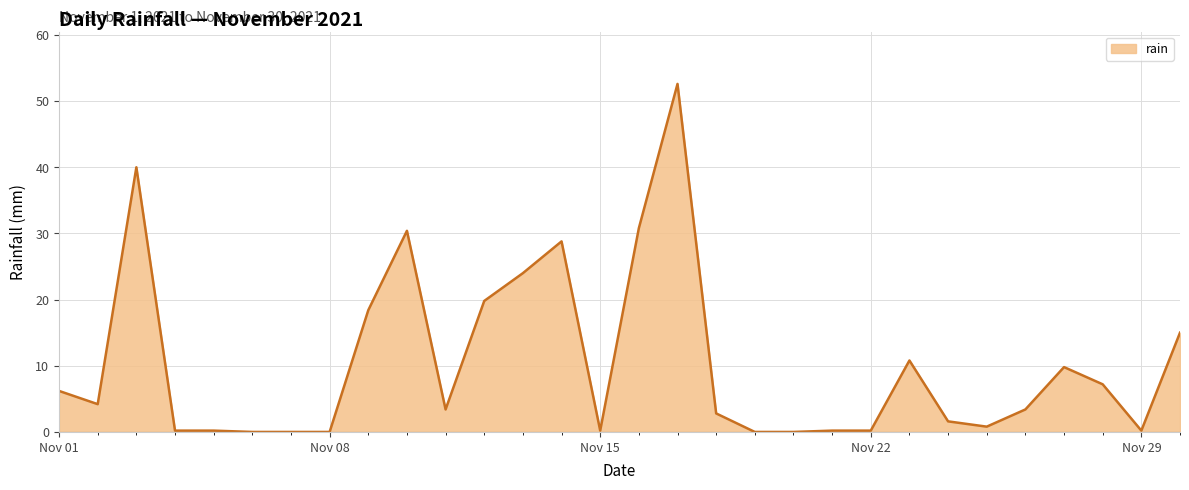

What is the difference between the maximum and minimum values?

52.6